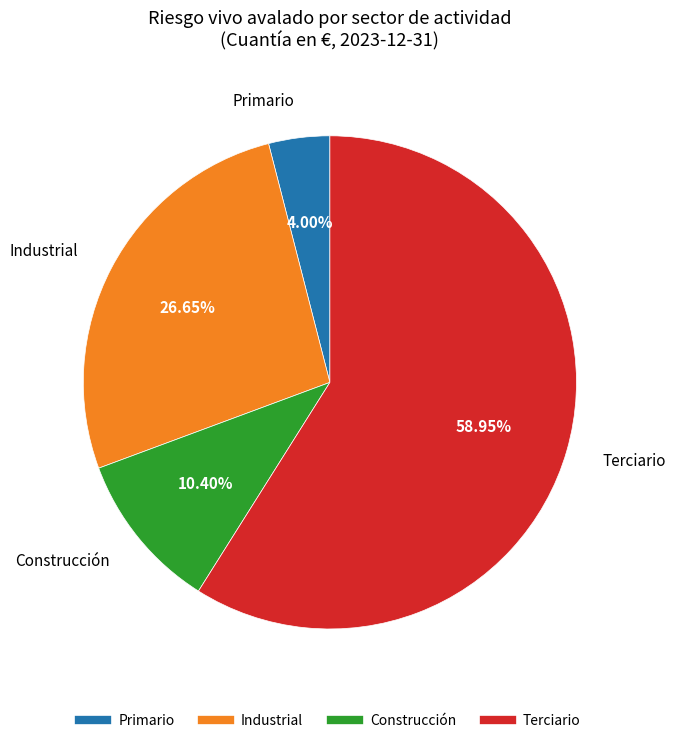

Between Primario and Construcción, which is larger?

Construcción